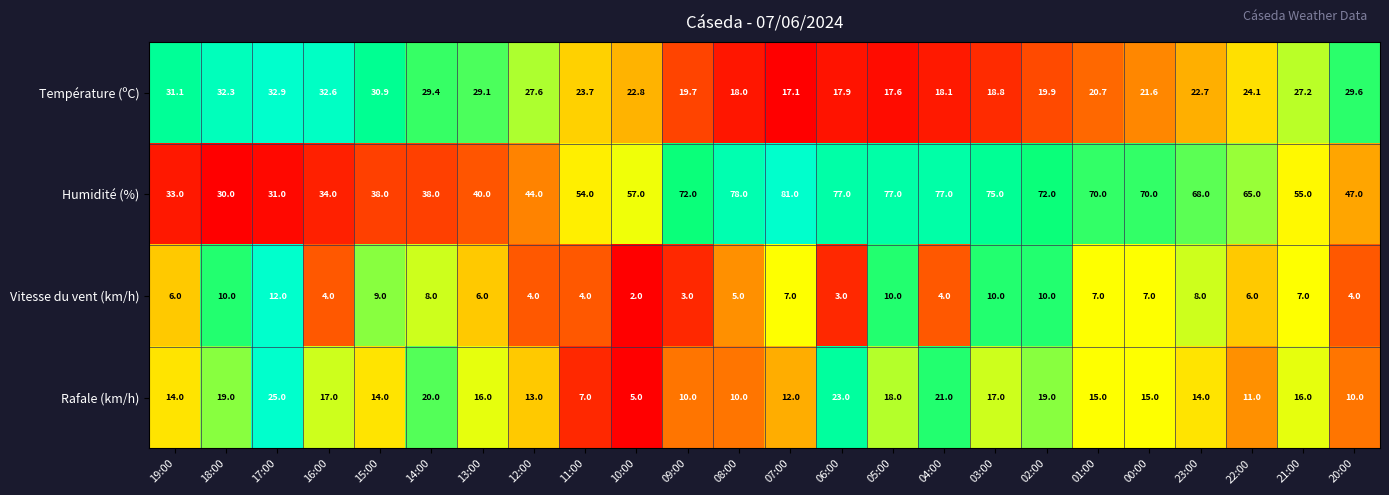

What is the difference between the maximum and minimum values in the Humidité (%) series?

51.0